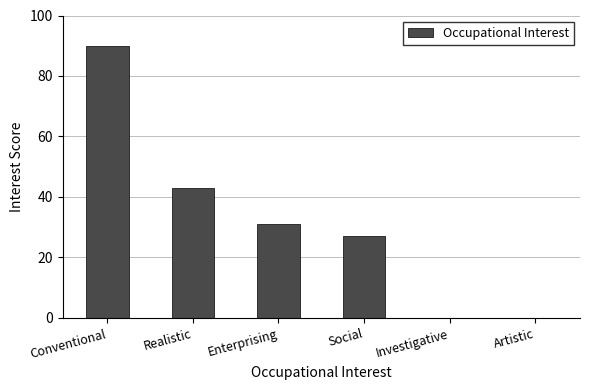

Approximately how many times larger is the value at Conventional compared to Social?

3.3